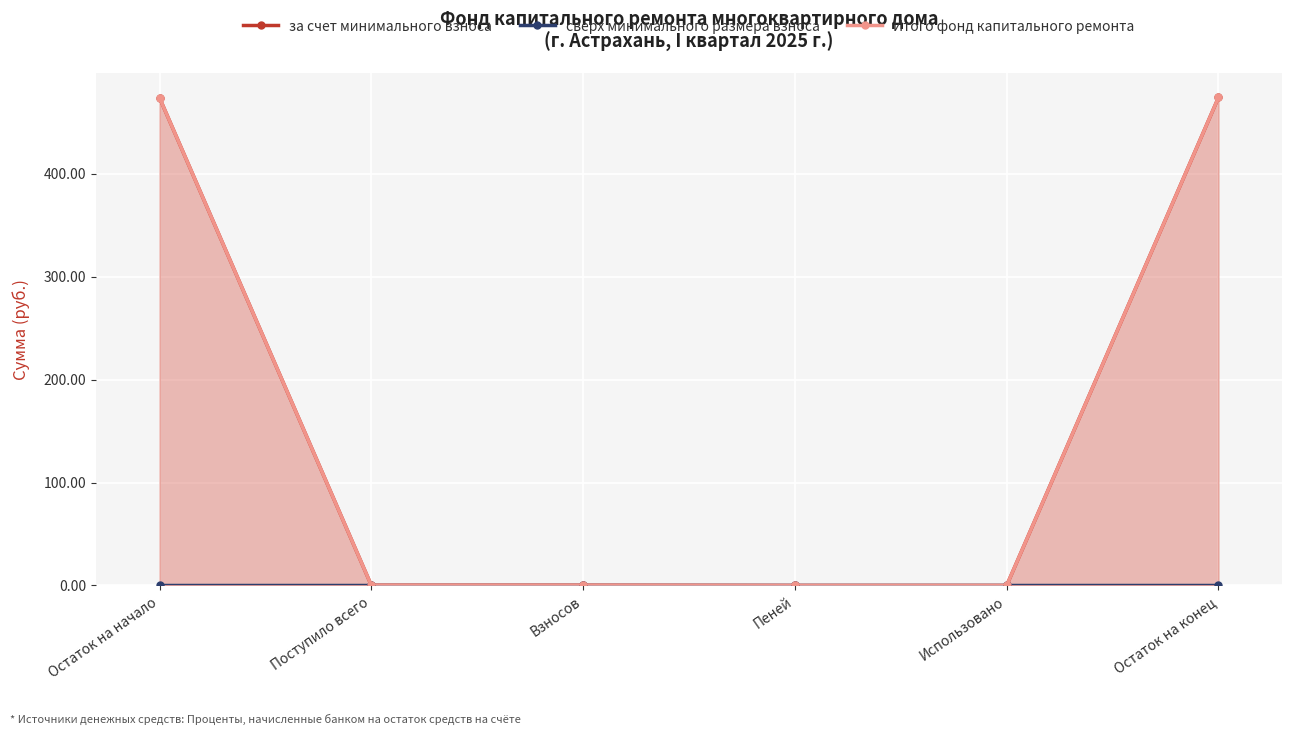

What is the difference between the maximum and minimum values in the Итого фонд капитального ремонта series?

473.9